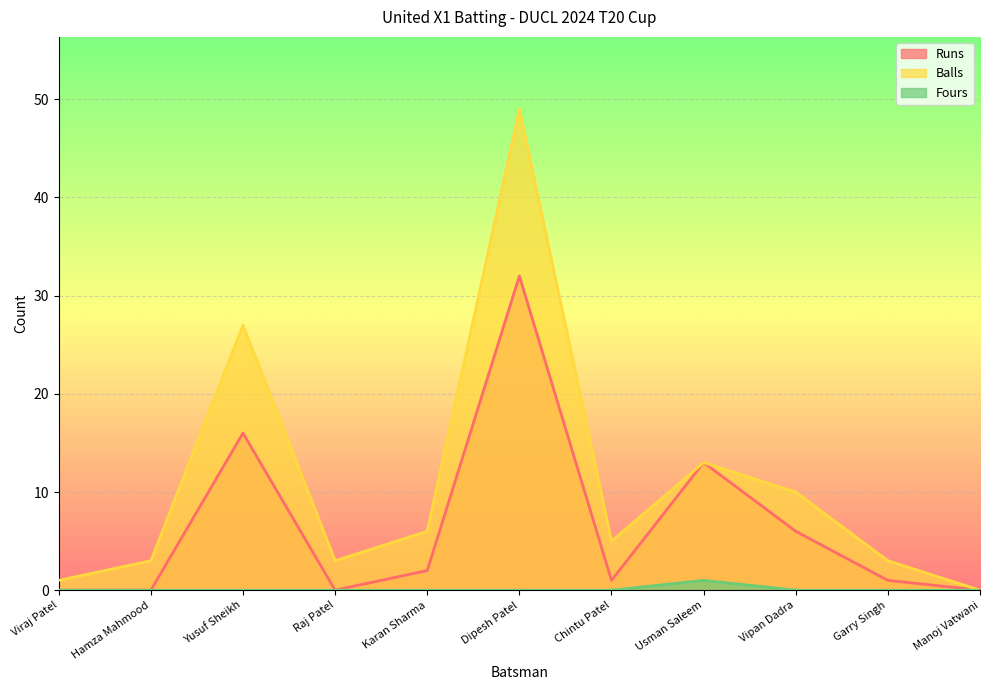

List the labels in order of Runs value, largest first.

Dipesh Patel, Yusuf Sheikh, Usman Saleem, Vipan Dadra, Karan Sharma, Chintu Patel, Garry Singh, Viraj Patel, Hamza Mahmood, Raj Patel, Manoj Vatwani